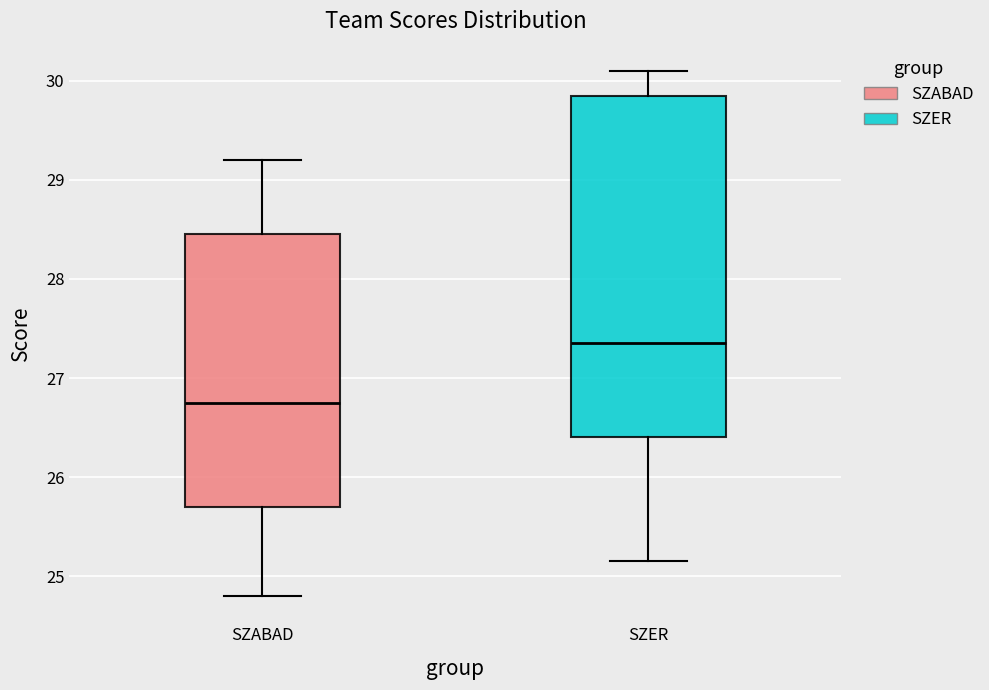

Comparing the boxes themselves (not the whiskers), which one is the tallest?

SZER